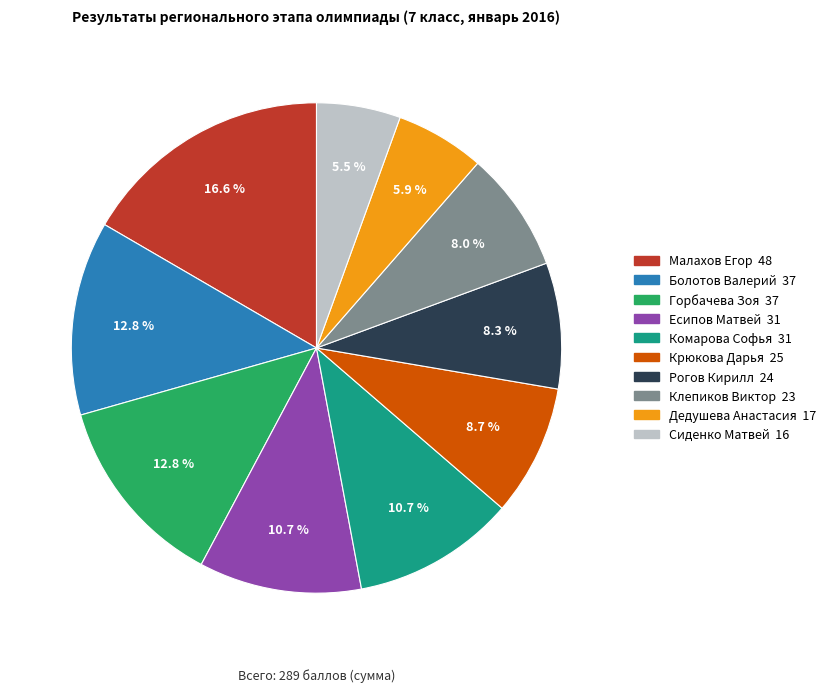

True or false: Сиденко Матвей accounts for 1% of the total.

False